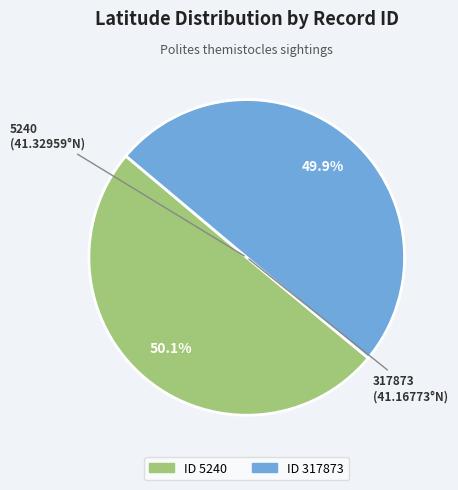

Is there a majority slice in this chart?

Yes